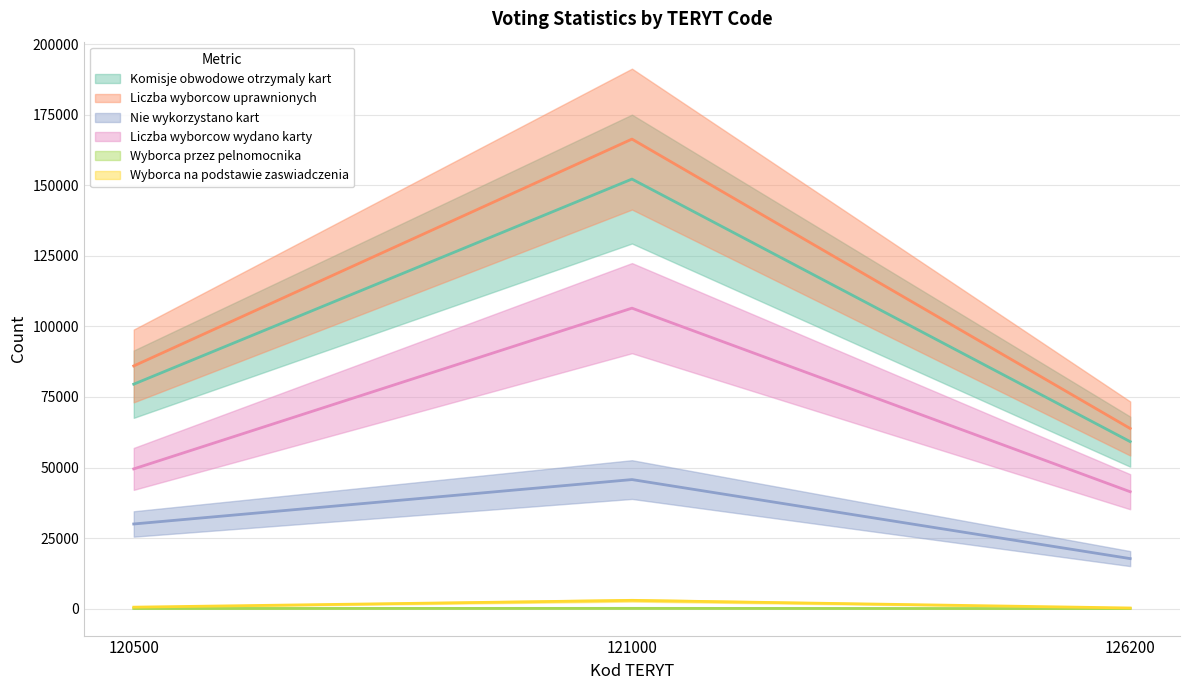

Where is Liczba wyborcow uprawnionych nearest to the value 115093?

120500